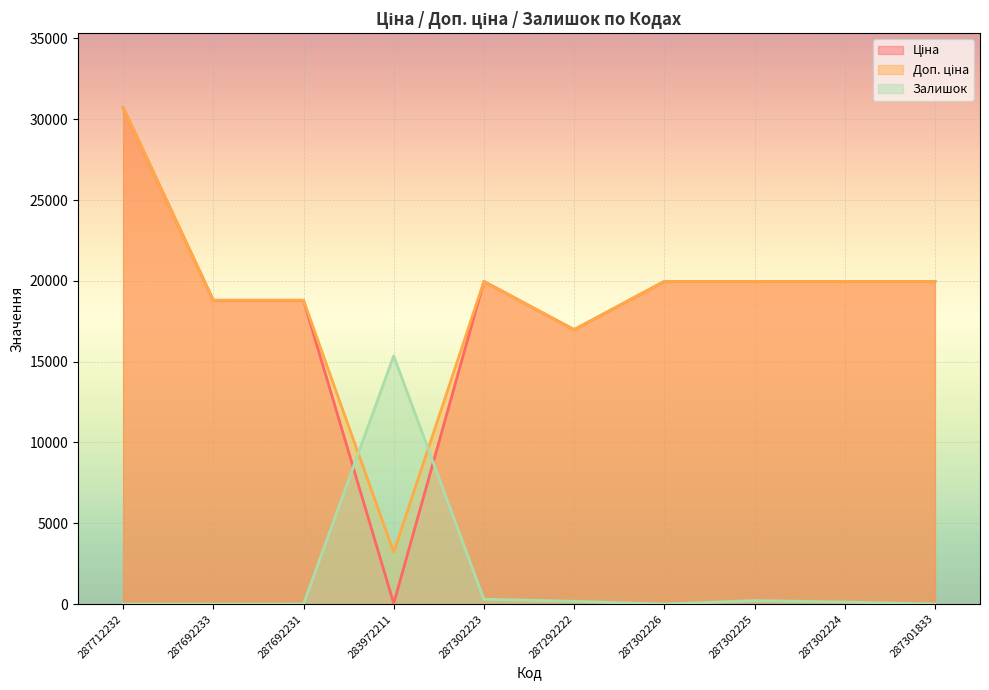

Reading left to right, list all the values displayed in this chart.

Ціна: 30717.1	18796.8	18796.8	32.0	19964.2	16976.3	19964.2	19964.2	19964.2	19964.2
Доп. ціна: 30717.1	18796.8	18796.8	3205.0	19964.2	16976.3	19964.2	19964.2	19964.2	19964.2
Залишок: 0.0	0.0	0.0	15358.6	298.6	170.7	0.0	213.3	128.0	0.0